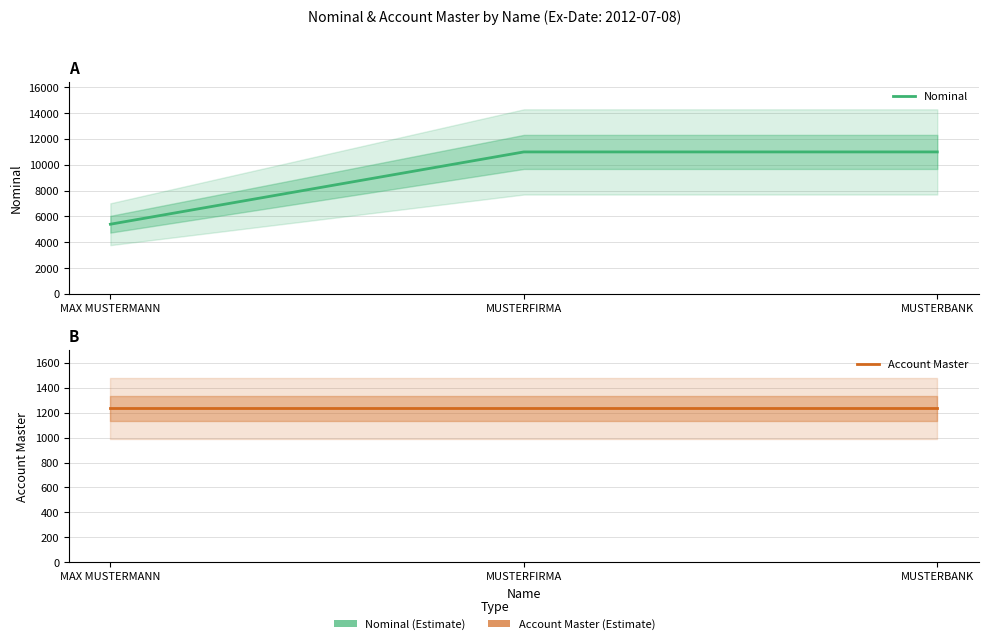

What is the sum of all Nominal values?

27400